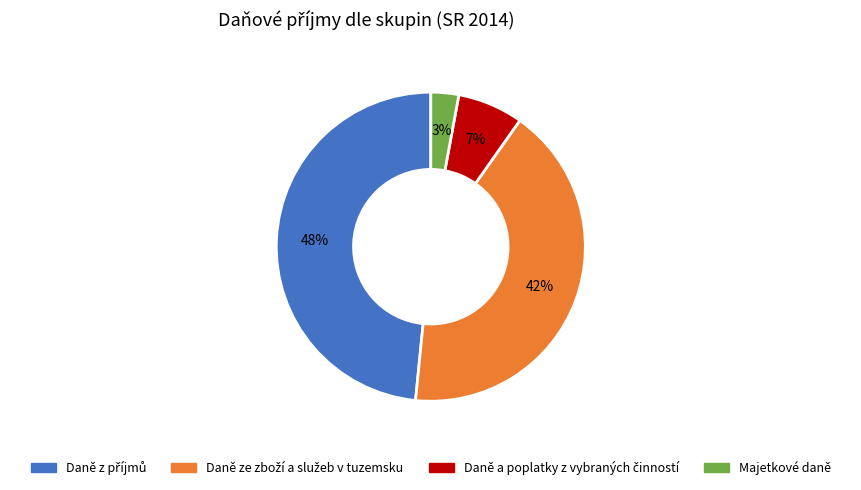

Does any single category account for the majority?

No